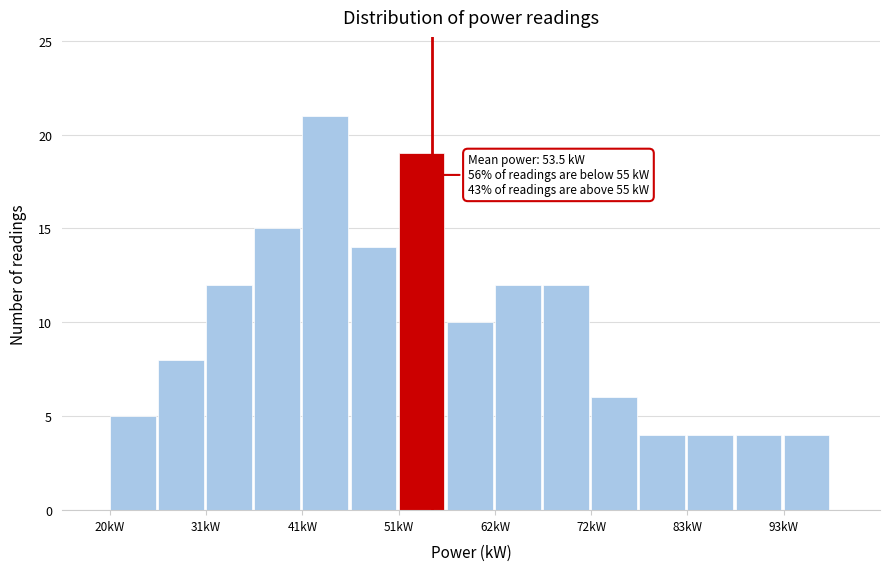

Around what value on the x-axis is the tallest bar? Give the approximate position of its centre, as read against the axis.

44